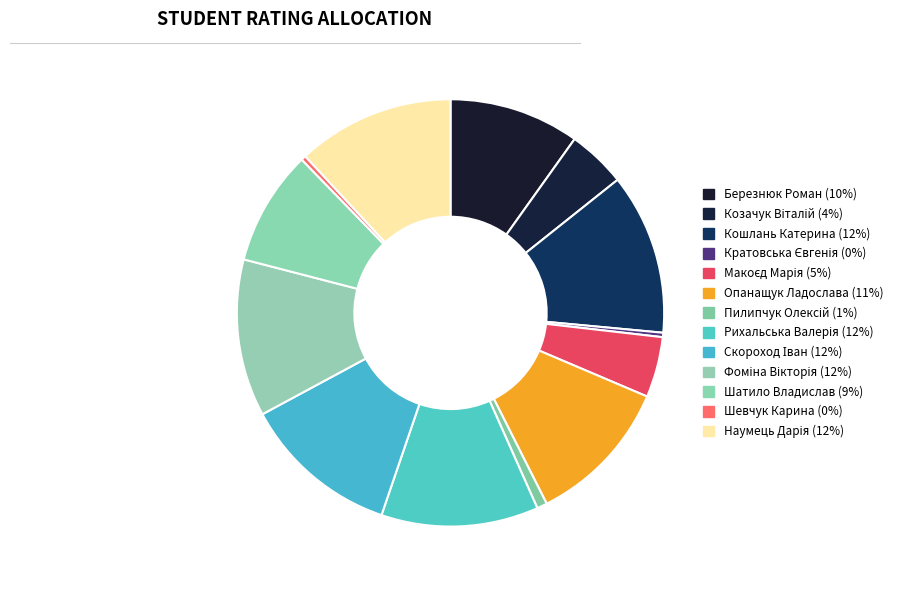

What is the largest slice in the pie chart?

Кошлань Катерина